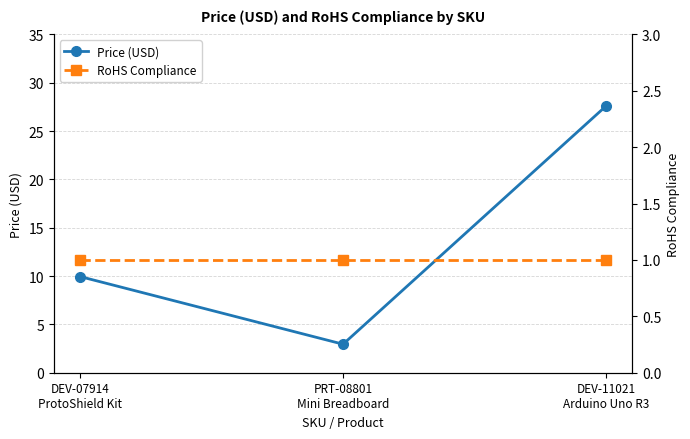

The RoHS Compliance series shows 1.0 at DEV-11021
Arduino Uno R3. True or false?

True